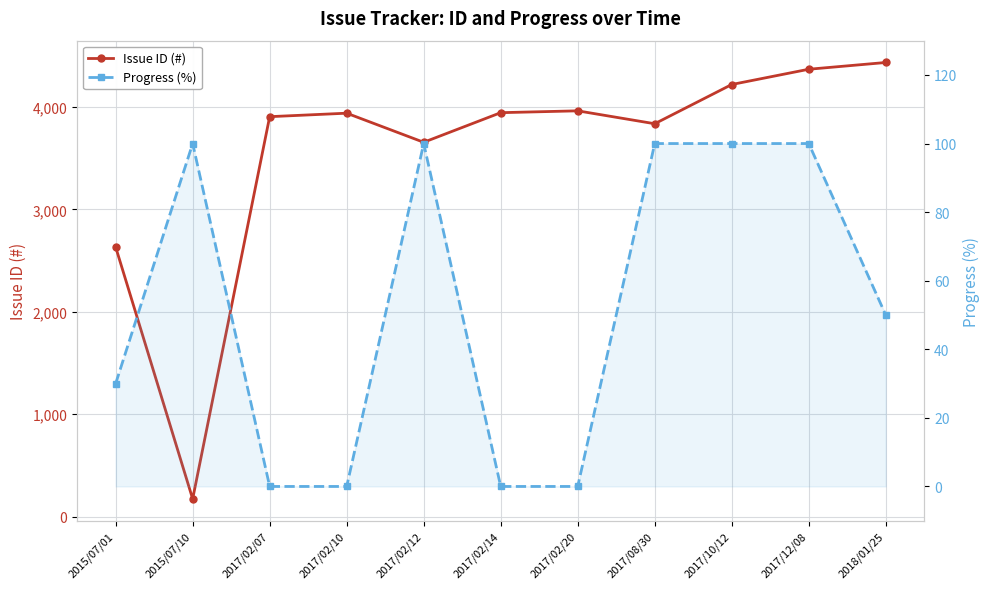

The Progress (%) series shows 0 at 2017/02/07. True or false?

True